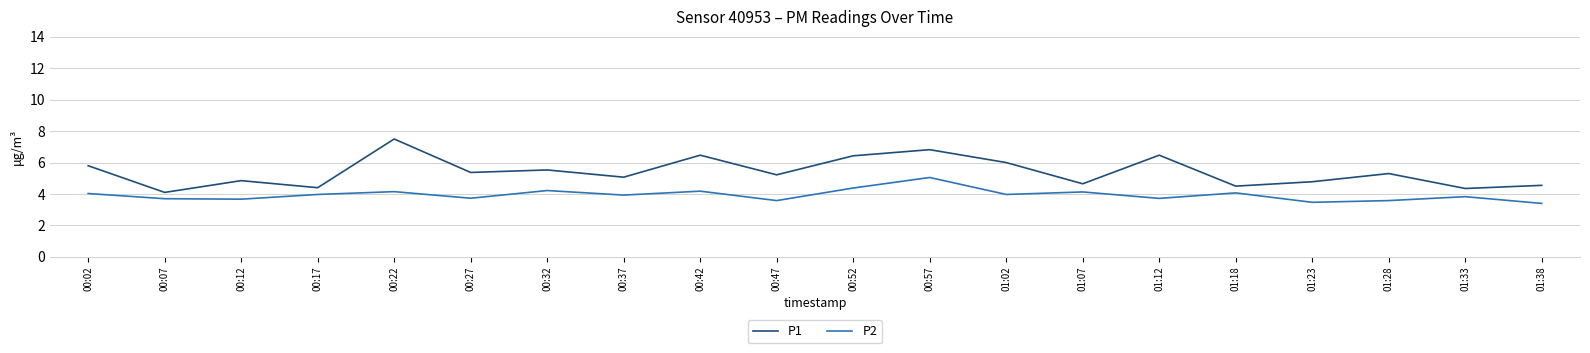

Which category has the highest value across all series?

00:22